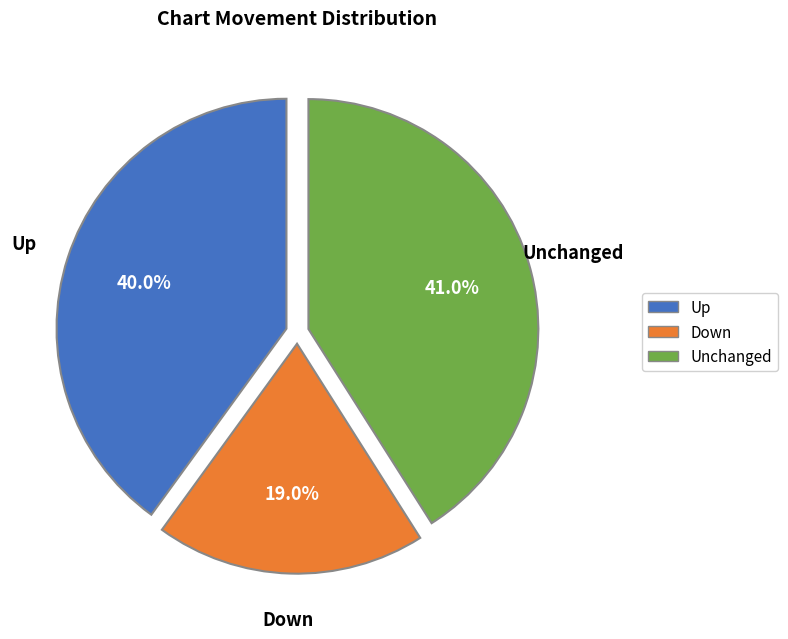

Rank the categories by value from lowest to highest.

Down, Up, Unchanged